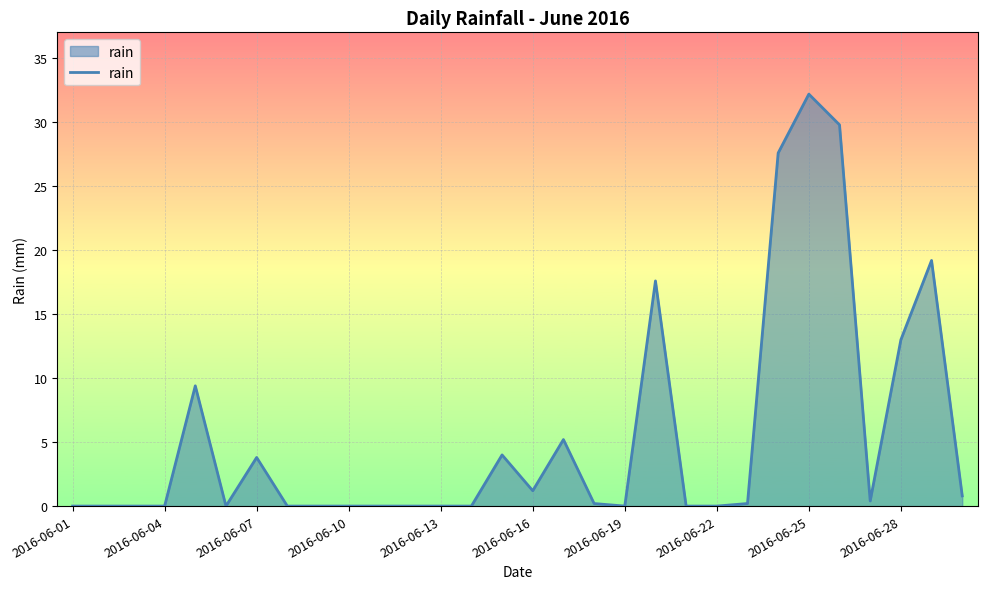

What is the maximum value shown in the chart?

32.2